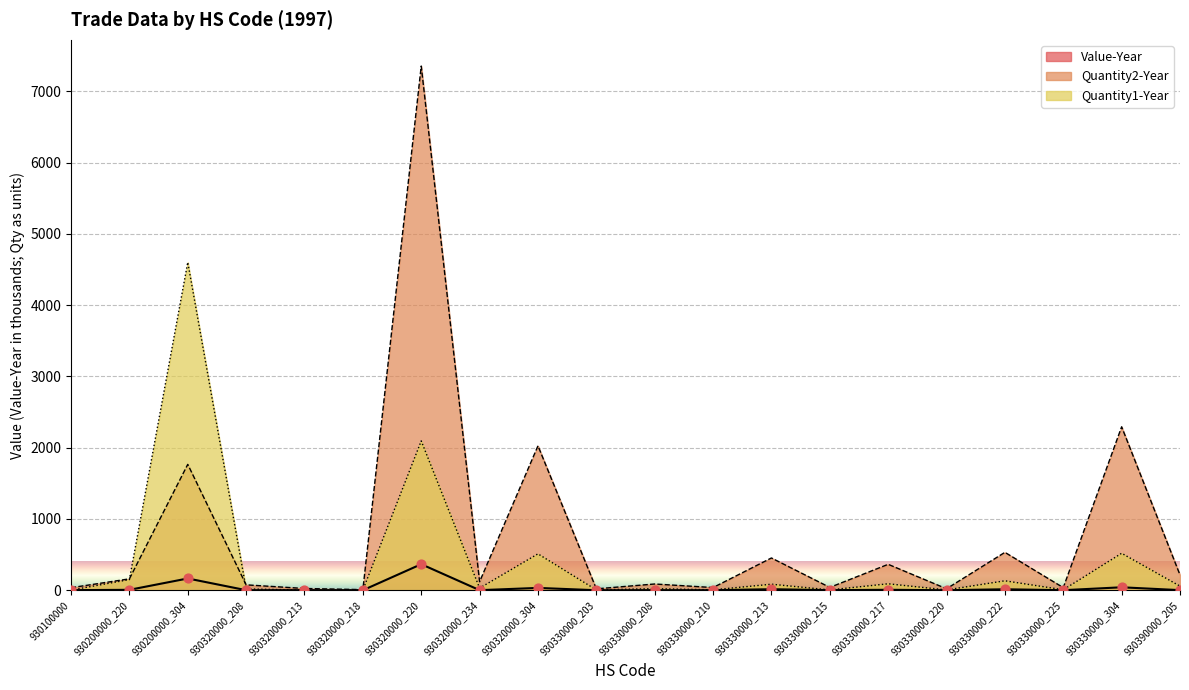

Which series reaches the minimum Y coordinate?

Value-Year